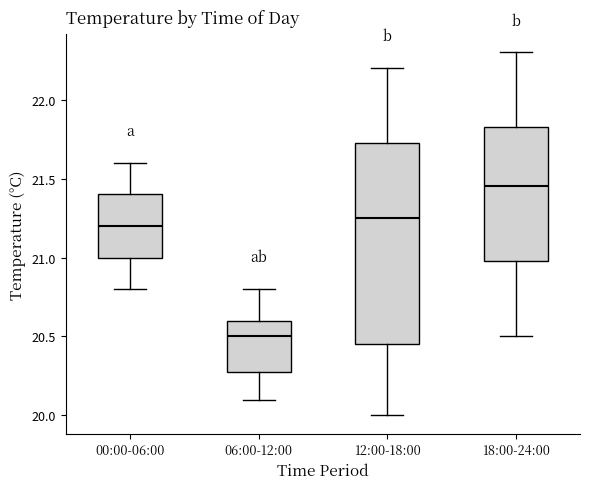

Which box has the lowest median line?

06:00-12:00